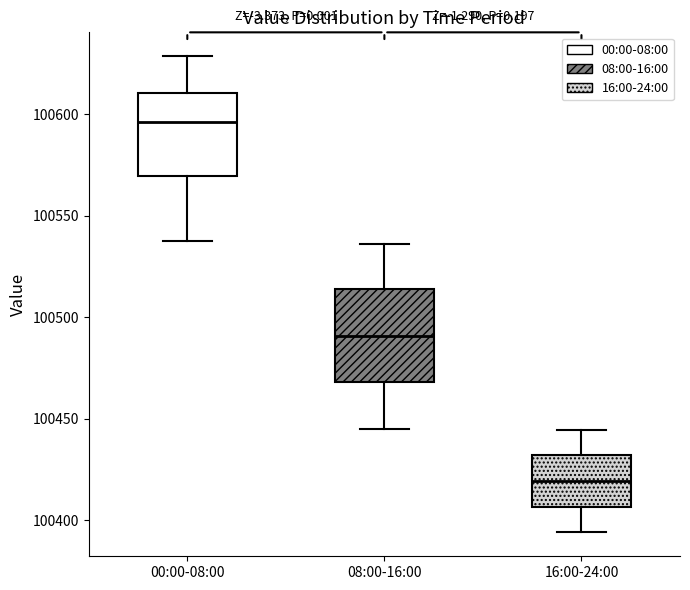

Which box is the tallest, from its lower edge to its upper edge?

08:00-16:00